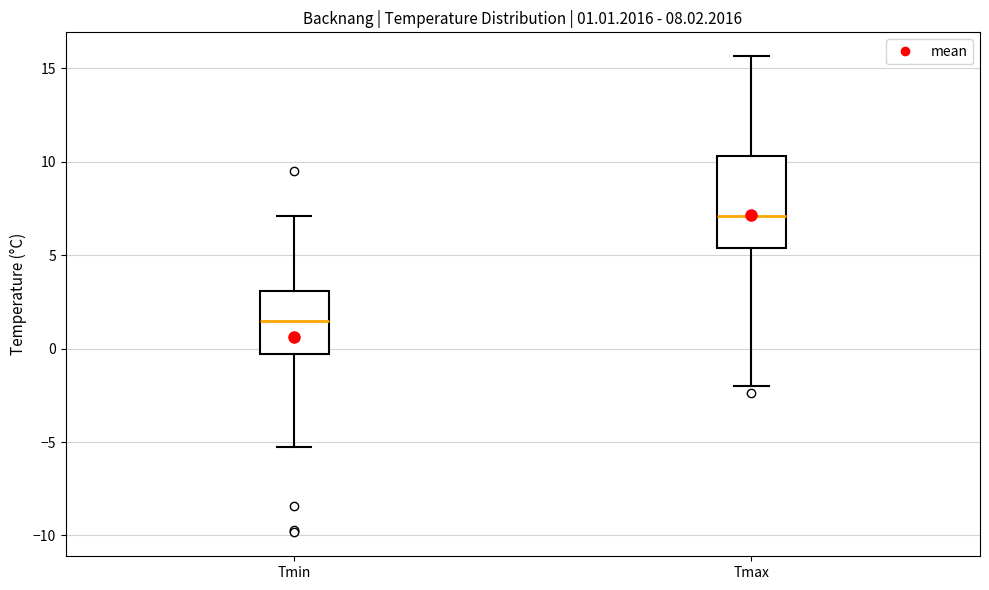

Comparing the boxes themselves (not the whiskers), which one is the tallest?

Tmax